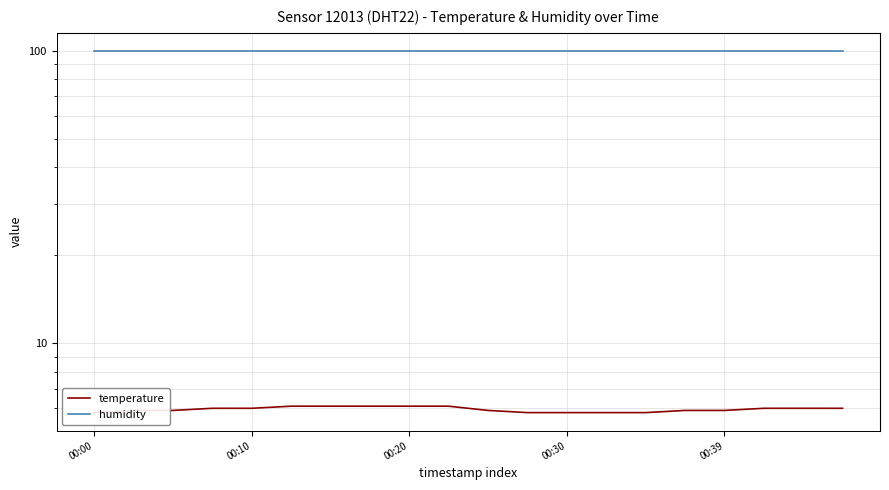

What is the difference between the second highest and minimum values in the temperature series?

0.3